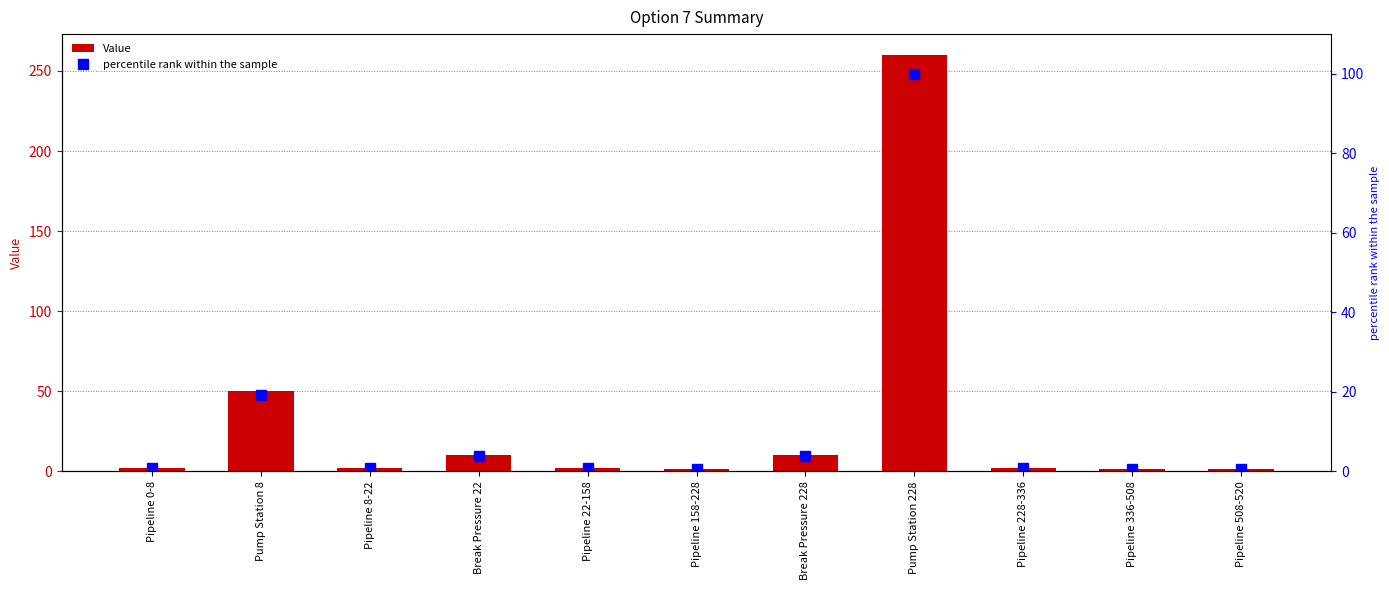

The percentile rank within the sample series shows 0.7 at Pipeline 8-22. True or false?

True